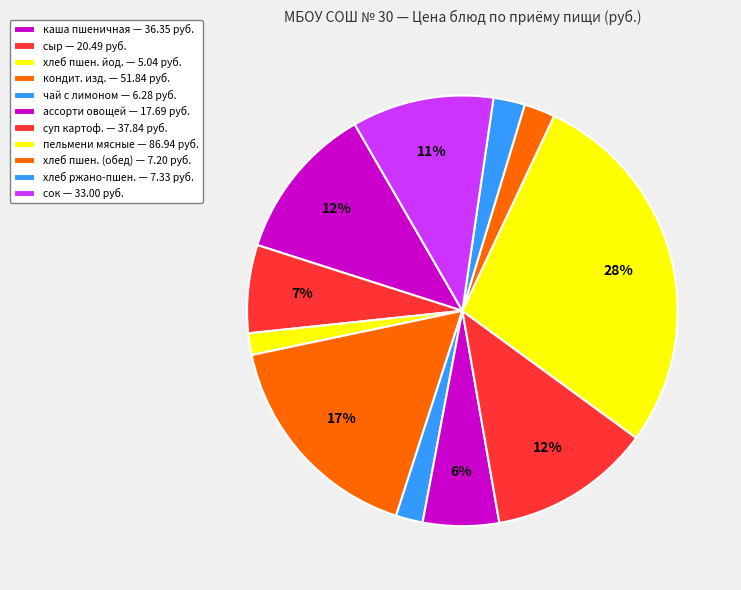

To the nearest percent, what is the average slice percentage?

9%